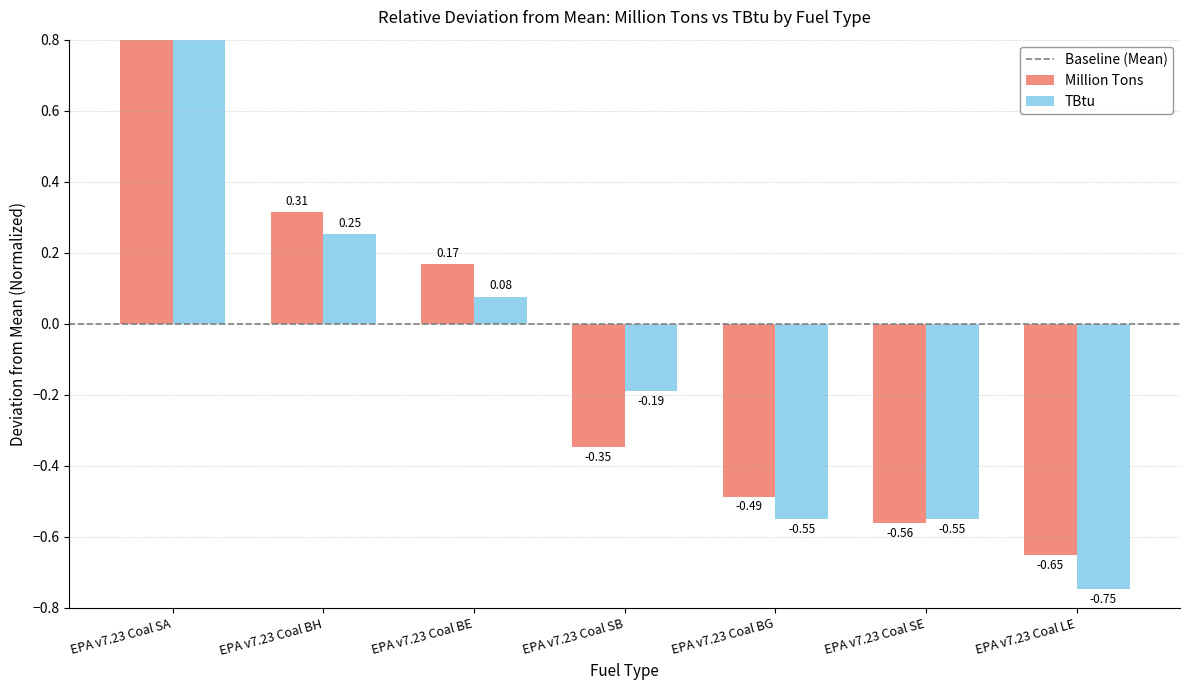

Is it true that Million Tons equals -0.3 at EPA v7.23 Coal SB?

True